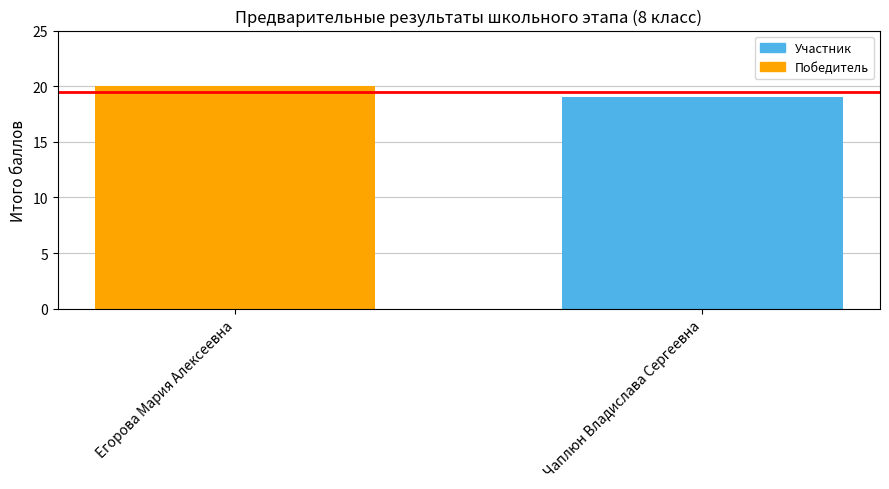

What is the label of the 2nd bar from the left?

Чаплюн Владислава Сергеевна